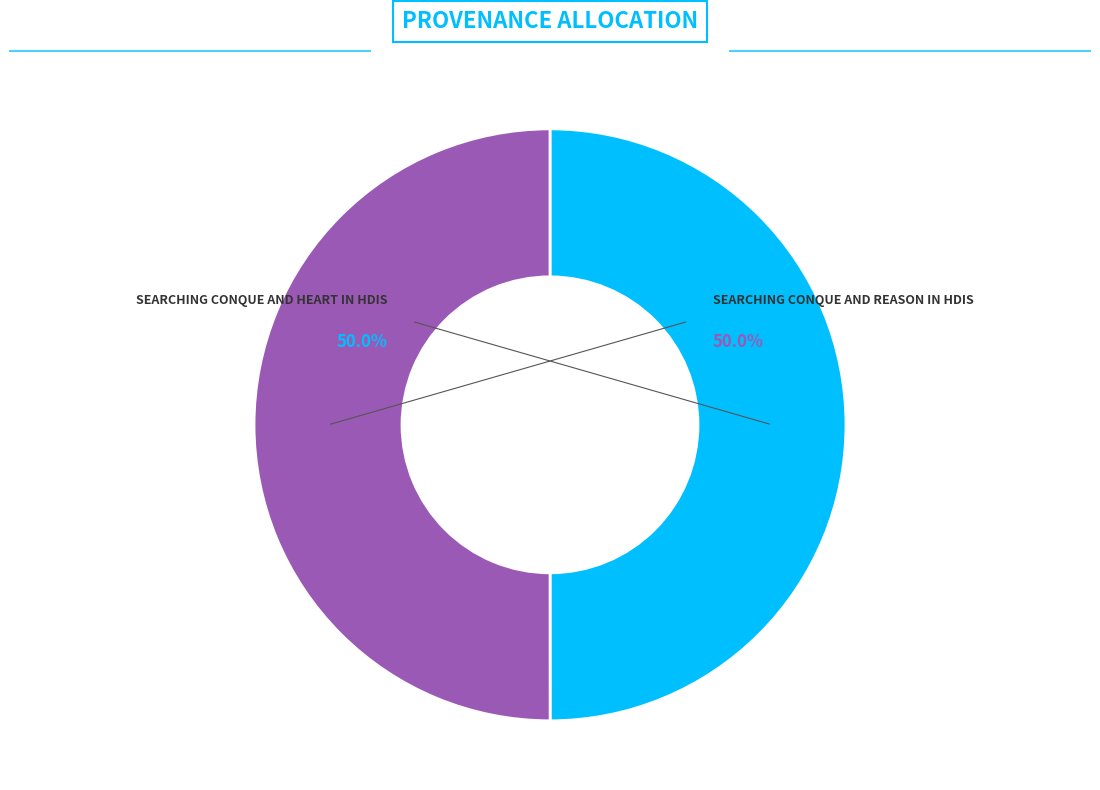

How many segments does this pie chart have?

2